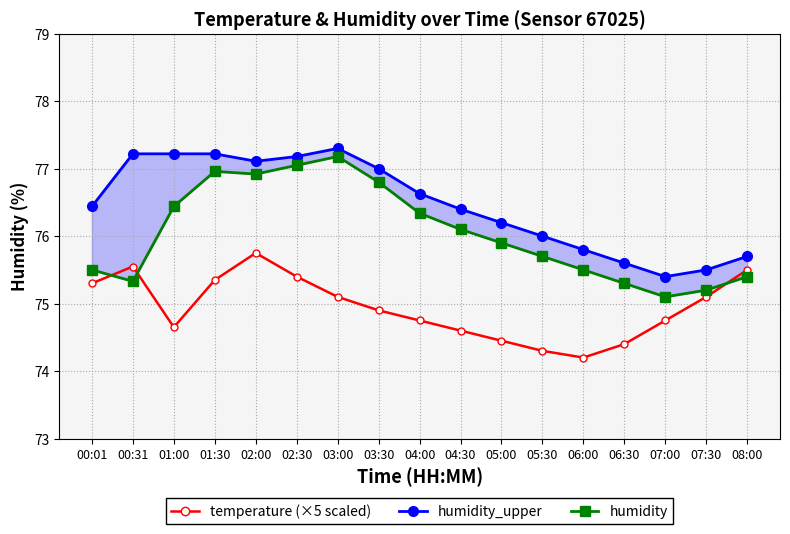

What is the sum of all humidity_upper values?

1299.9